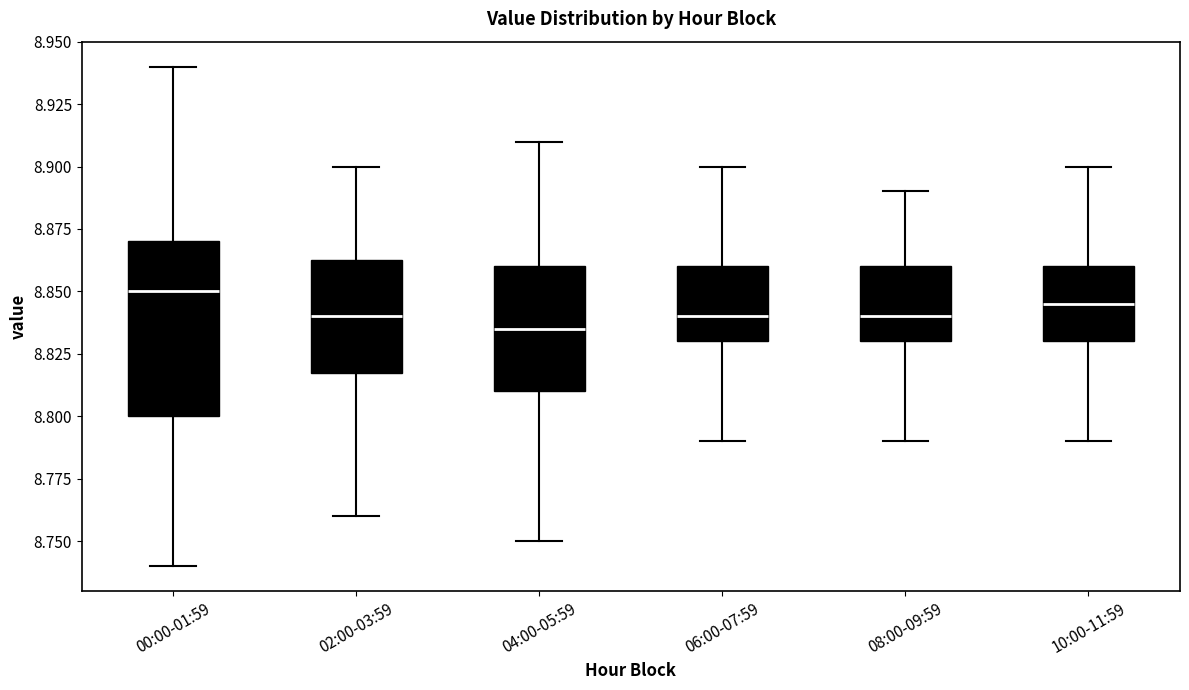

Which box is the tallest, from its lower edge to its upper edge?

00:00-01:59